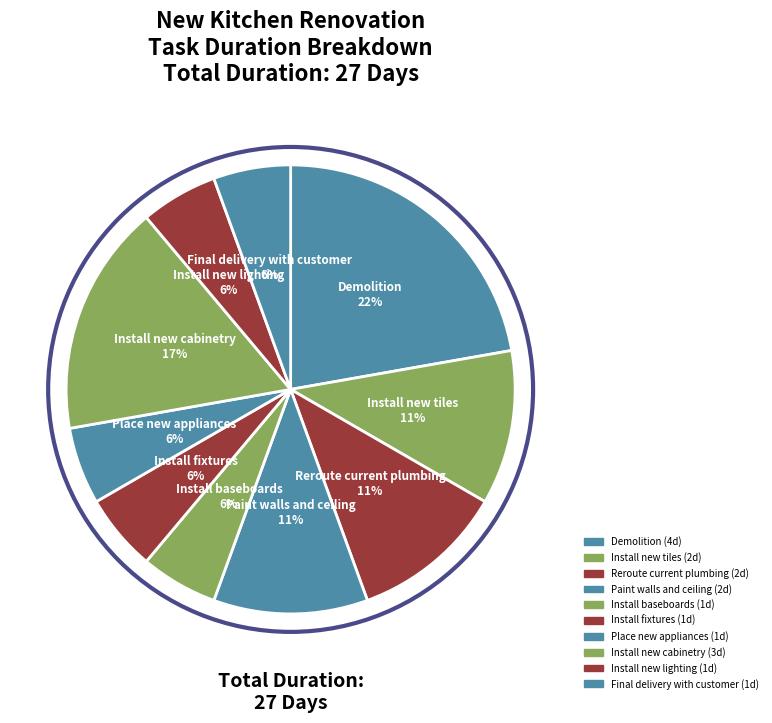

Between Install fixtures and Reroute current plumbing, which is larger?

Reroute current plumbing